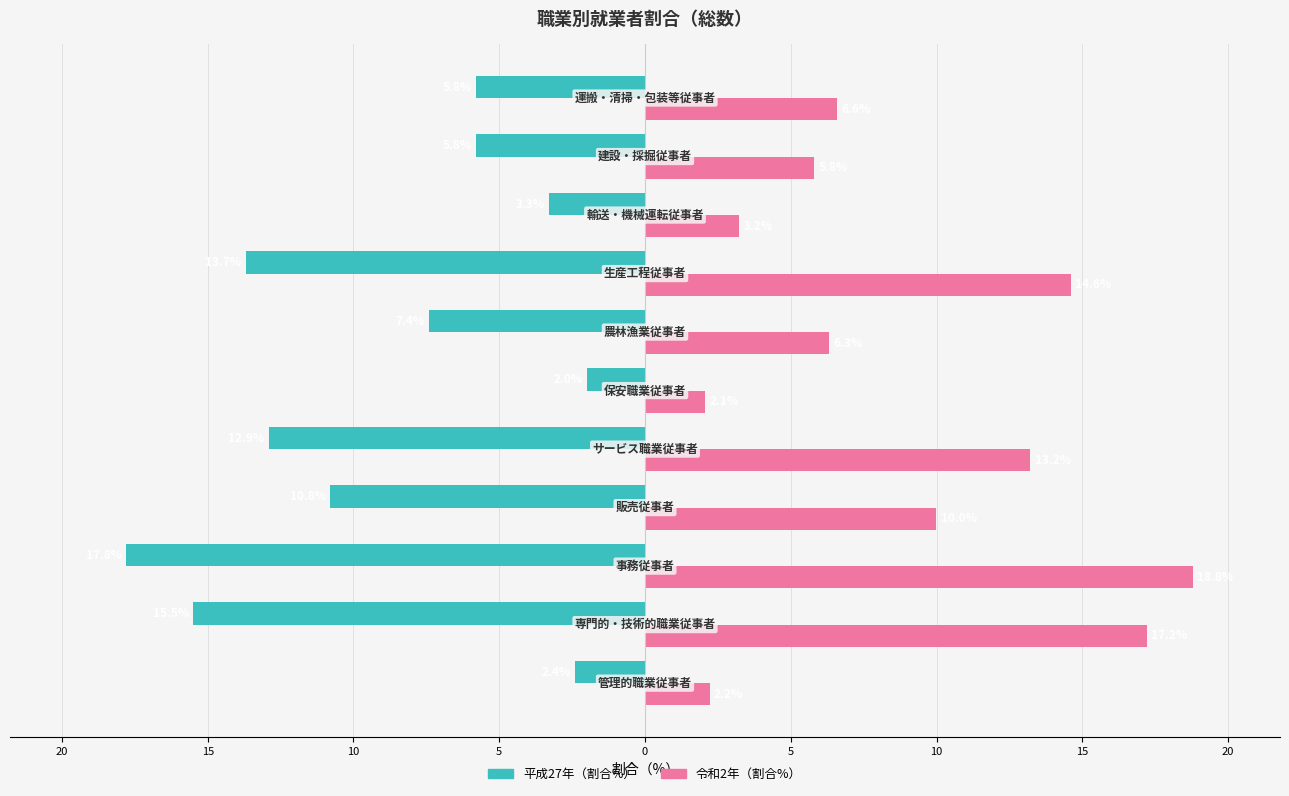

Which series has the widest spread of values?

令和2年（割合%）